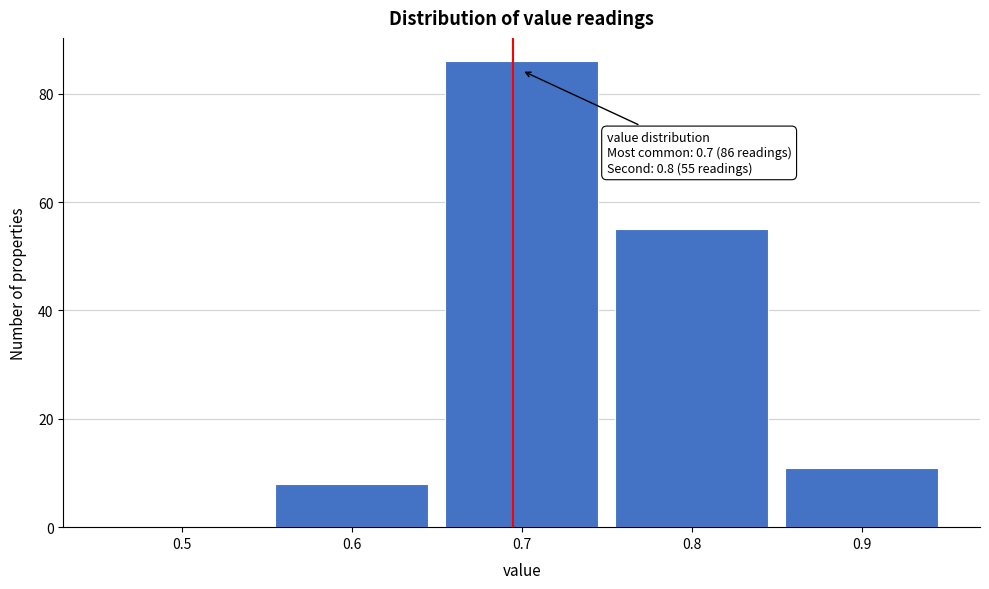

Reading right to left, list all the values displayed in this chart.

0.9=11	0.8=55	0.7=86	0.6=8	0.5=0